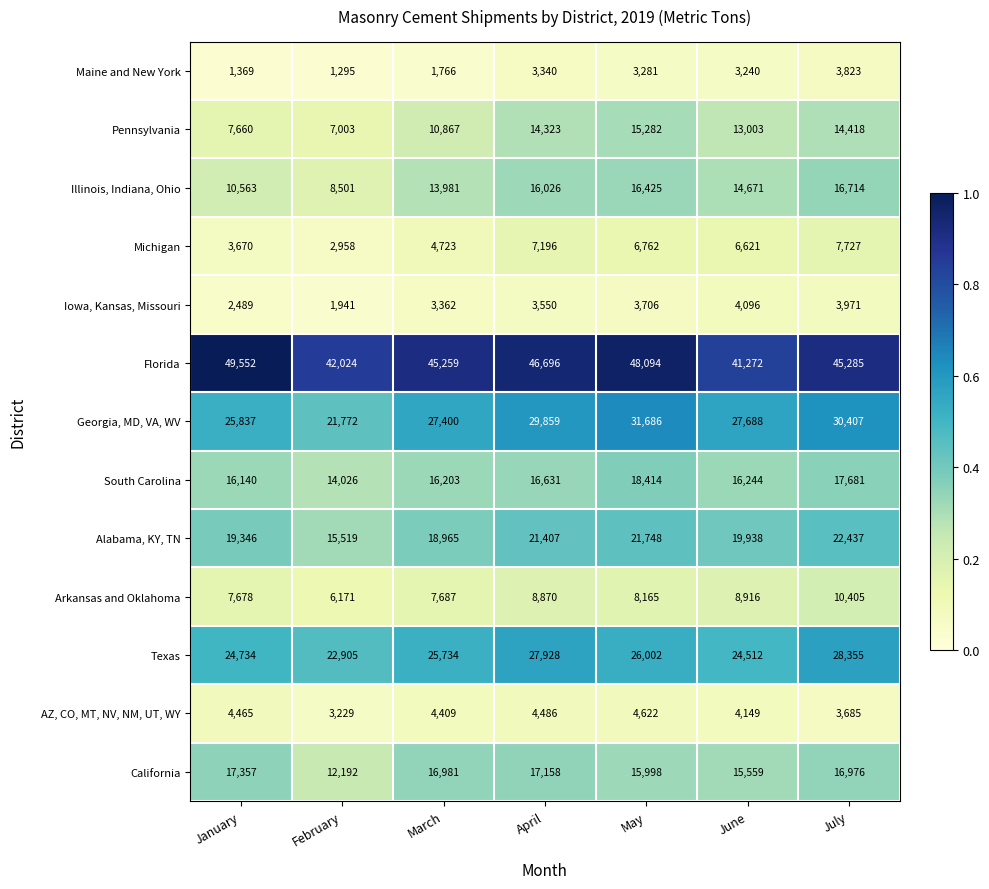

What is the smallest value displayed?

1295